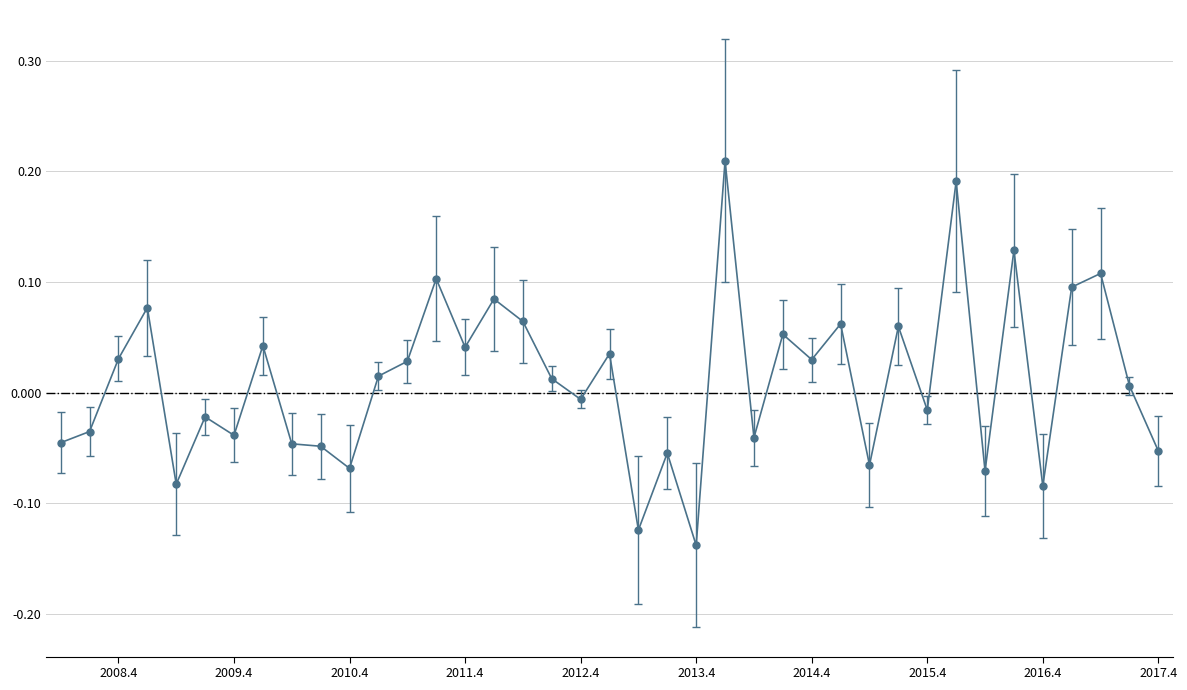

How many lines are shown in the chart?

1